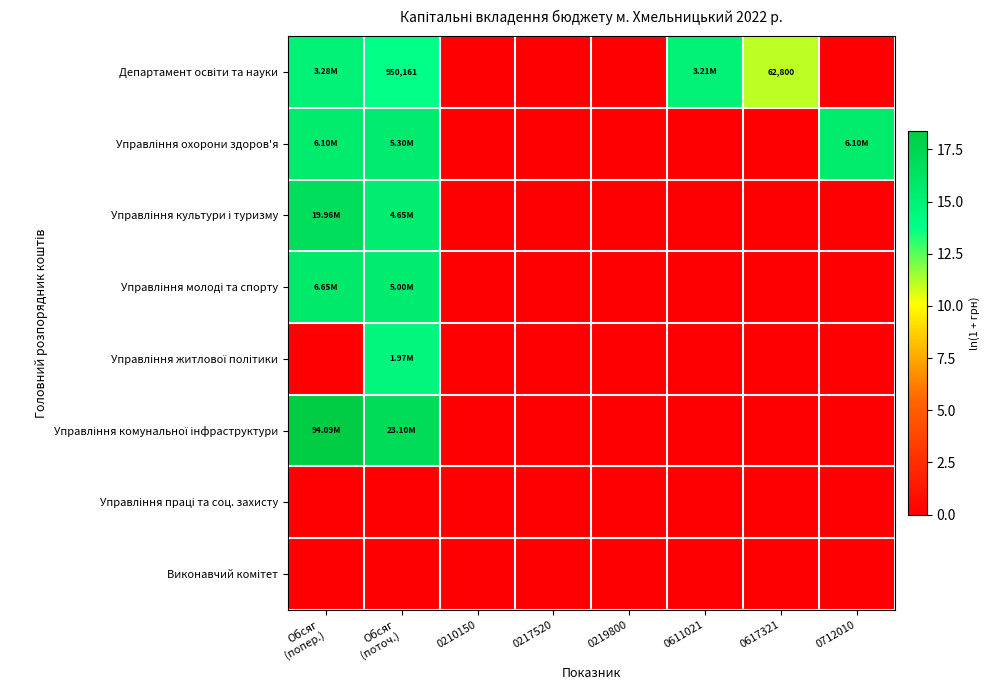

Is it true that Управління охорони здоров'я equals 0.0 at 0611021?

True